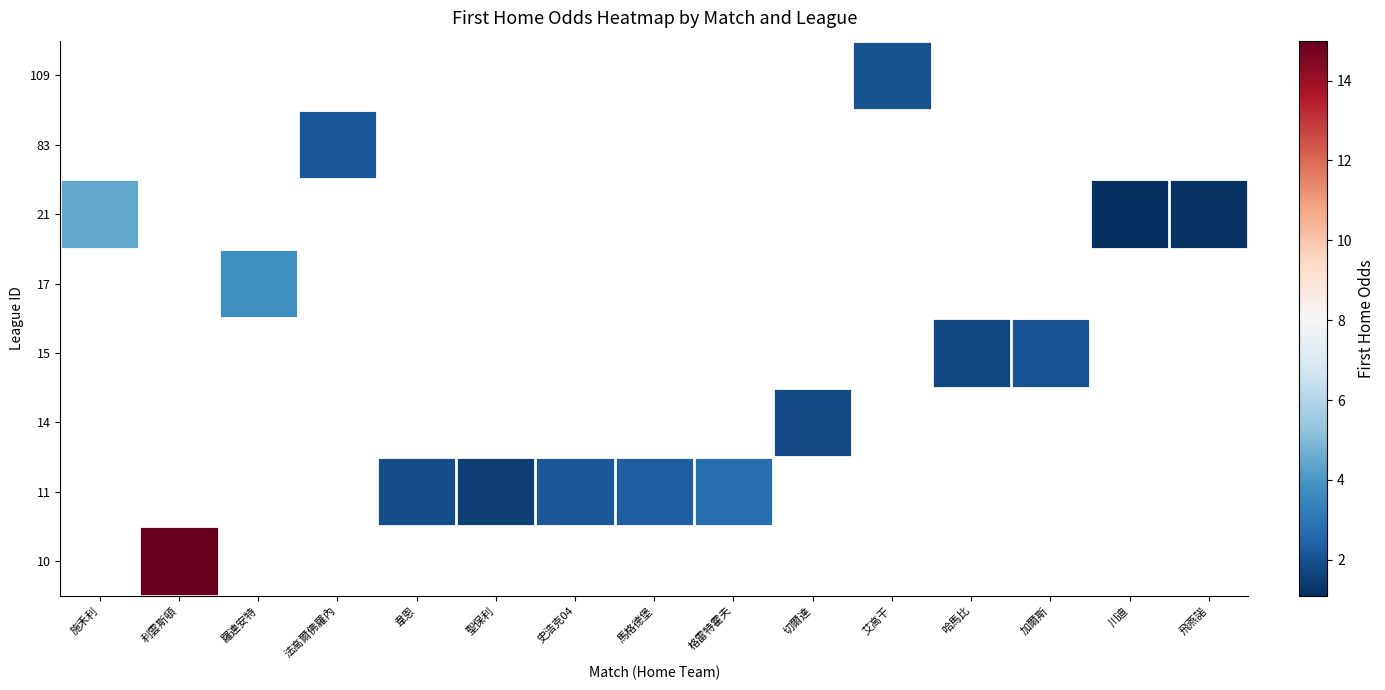

Is the value of 10 at 6 greater than the value of 15 at 15?

Yes